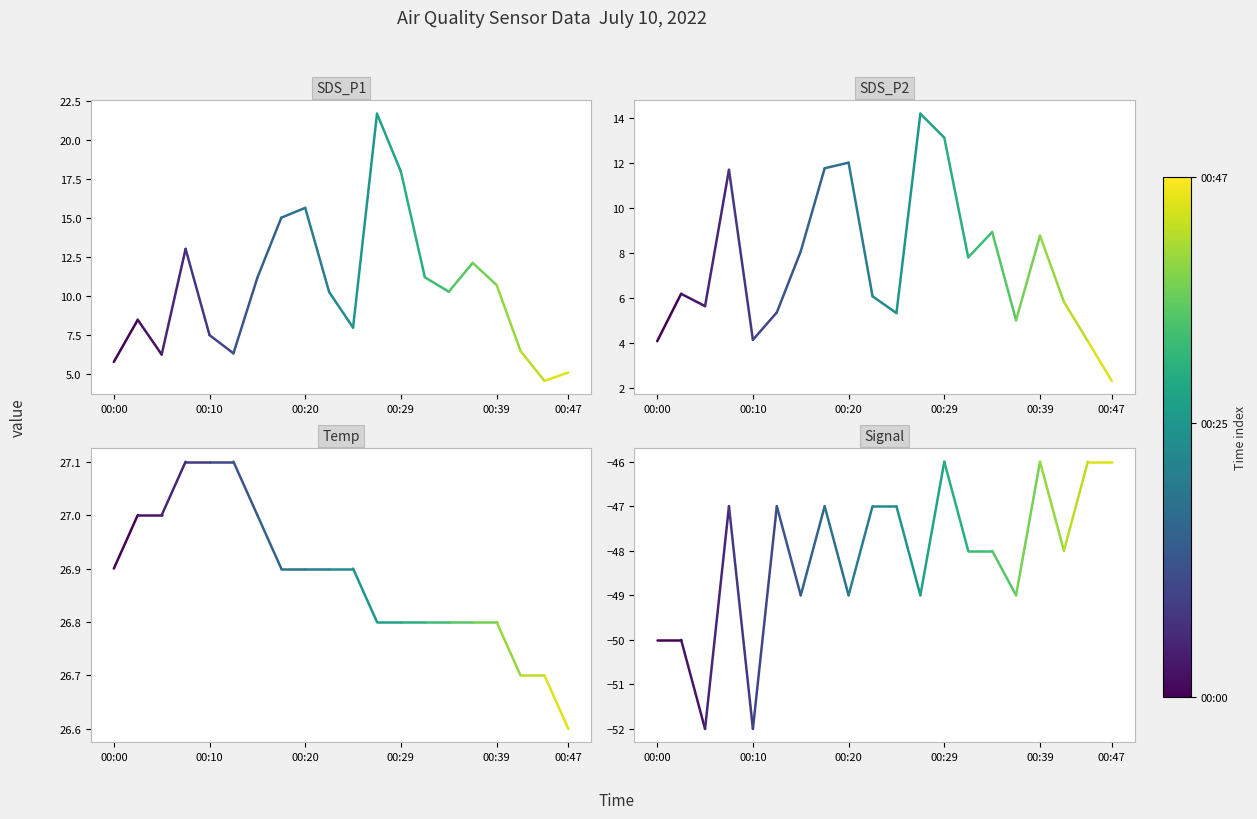

What is the value of the Signal point at the 2nd from the left?

-50.0